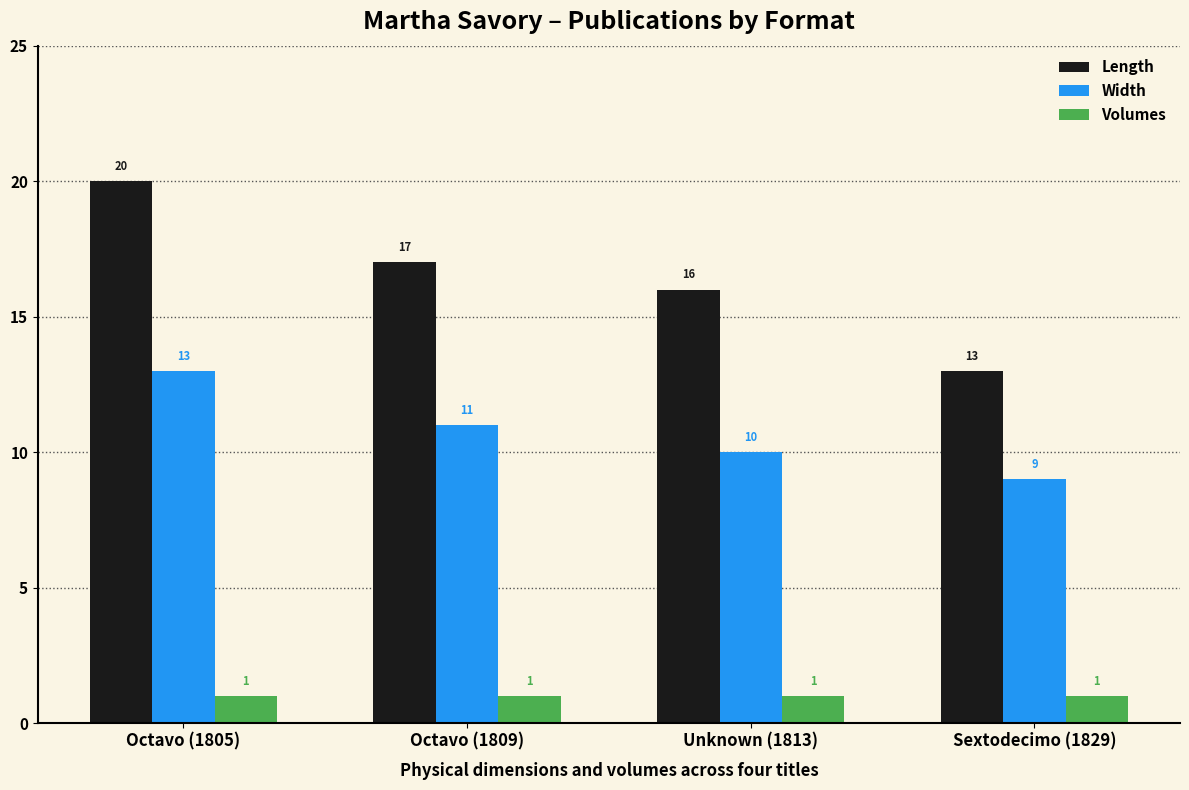

What is the lowest value of the Volumes series?

1